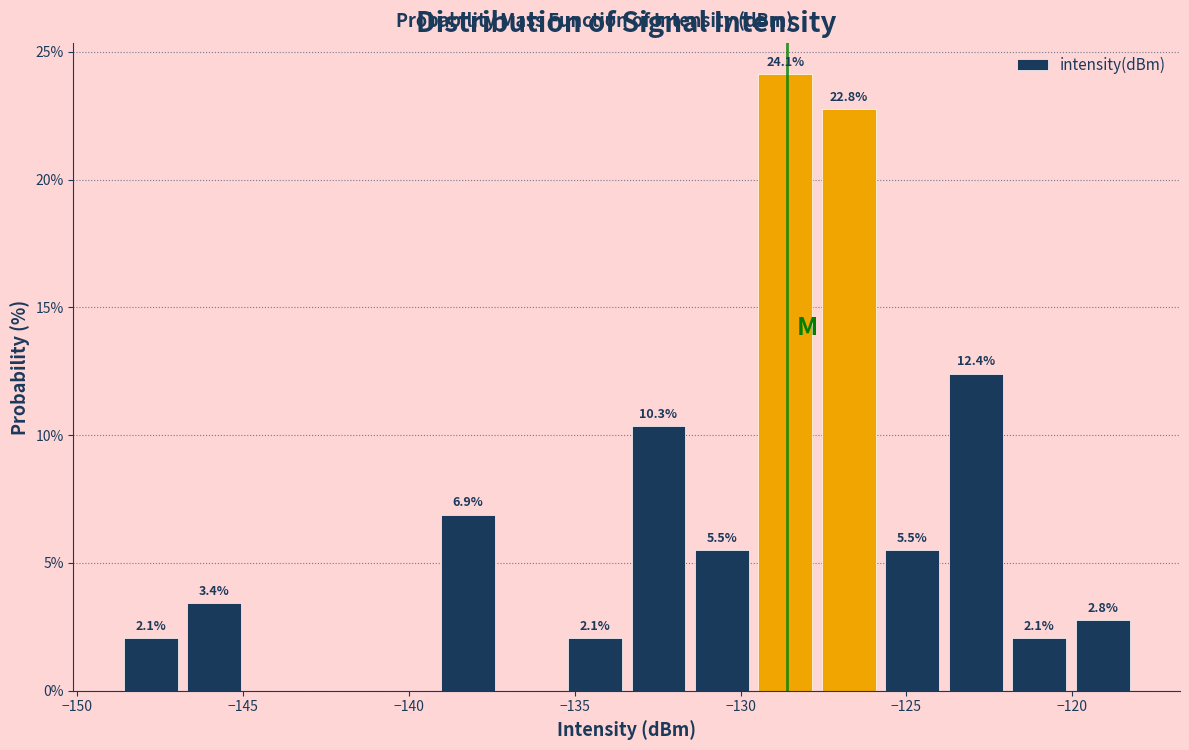

Read against the x-axis, roughly where is the centre of the tallest bar?

-128.5